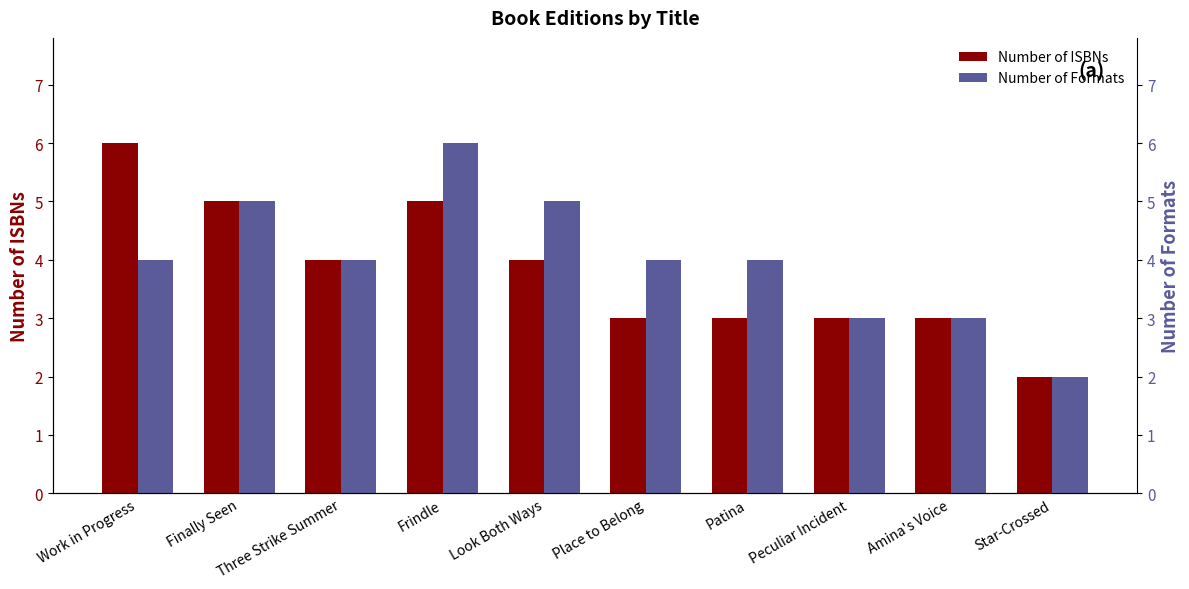

At which category does the chart reach its peak across all series?

Work in Progress